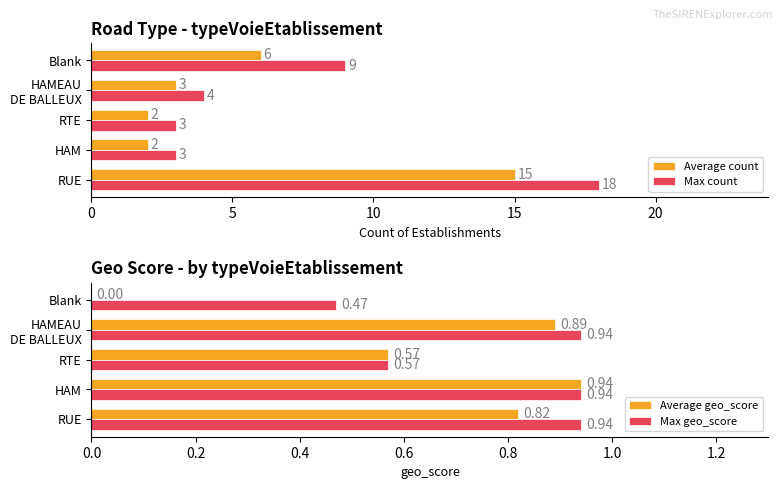

How many values in the Average geo_score series exceed 0?

4